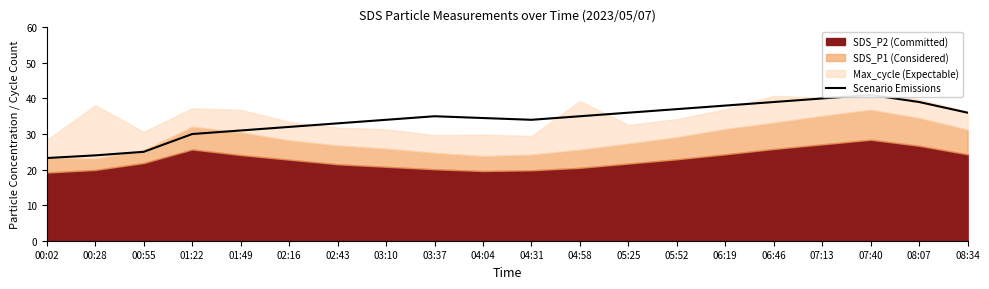

What is the sum of the values at 05:25 and 01:22?

66.0